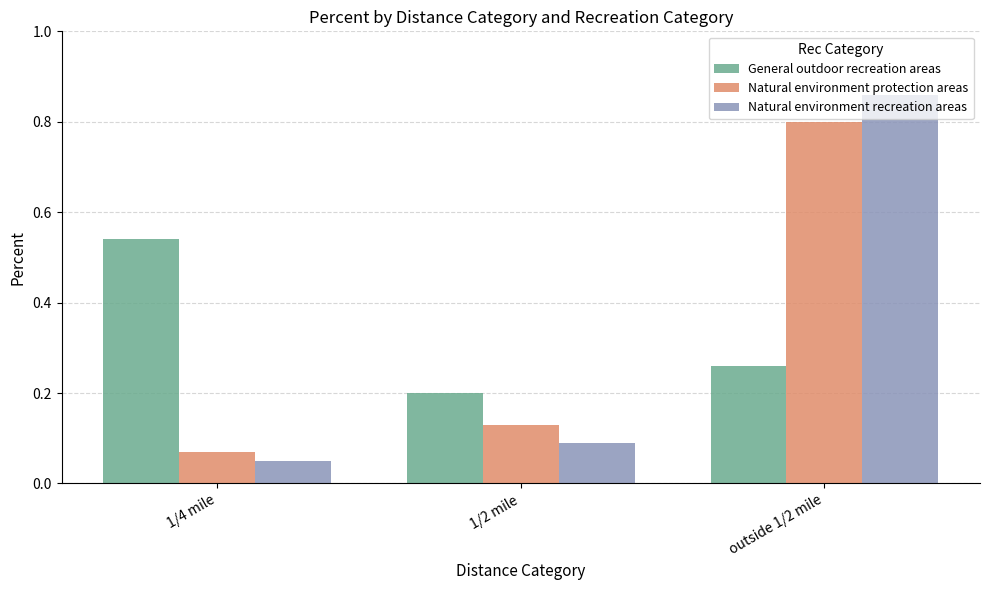

The General outdoor recreation areas series shows 0.2 at 1/2 mile. True or false?

True